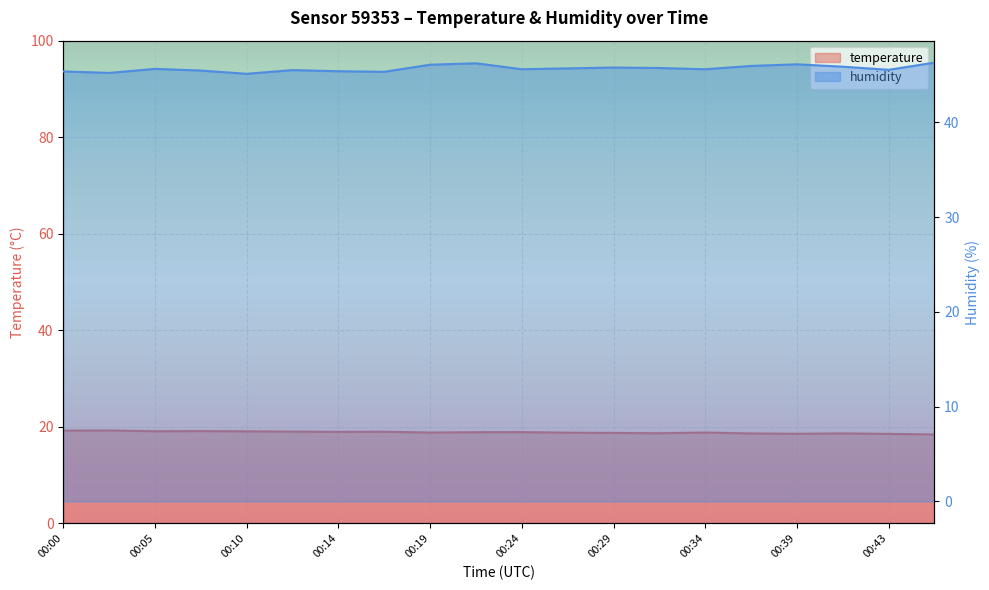

What is the average value of the temperature series?

18.9